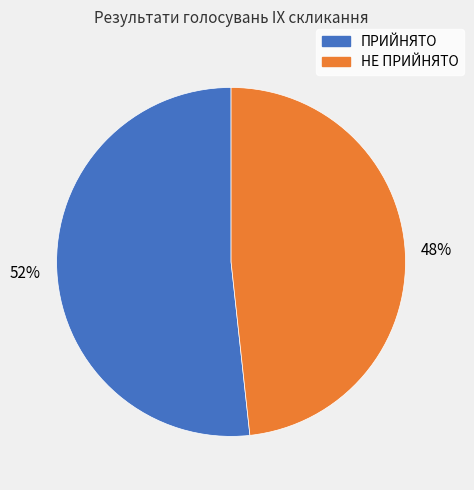

Which category has the smallest portion of the pie?

НЕ ПРИЙНЯТО